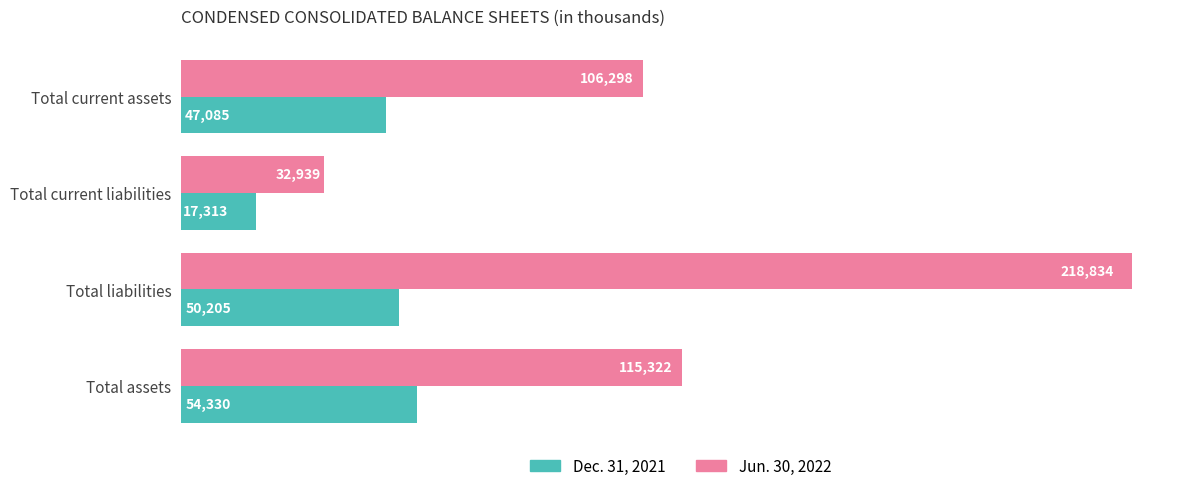

Which series has the widest spread of values?

Jun. 30, 2022